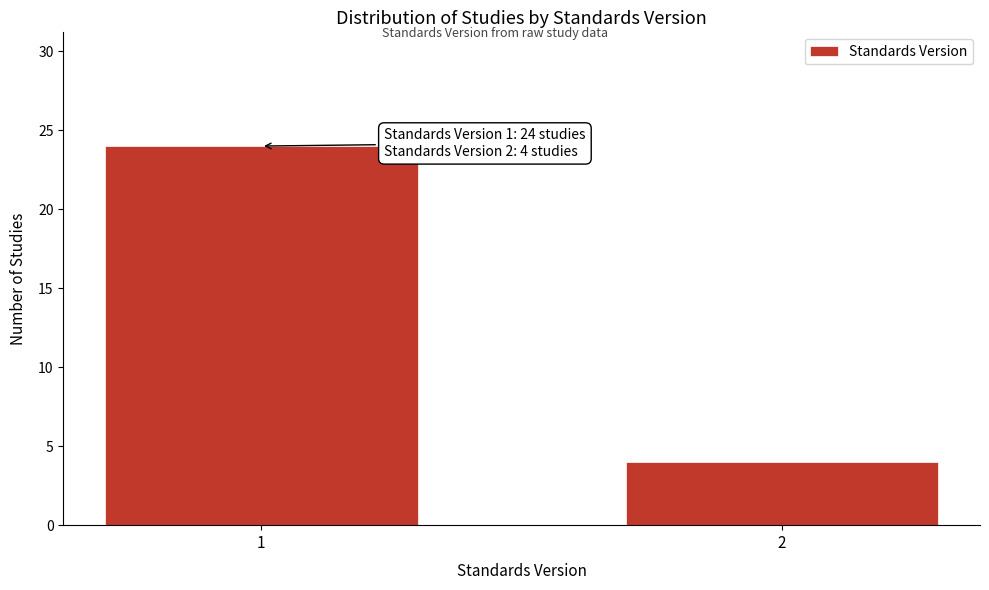

Reading left to right, extract all data points from this chart.

24	4